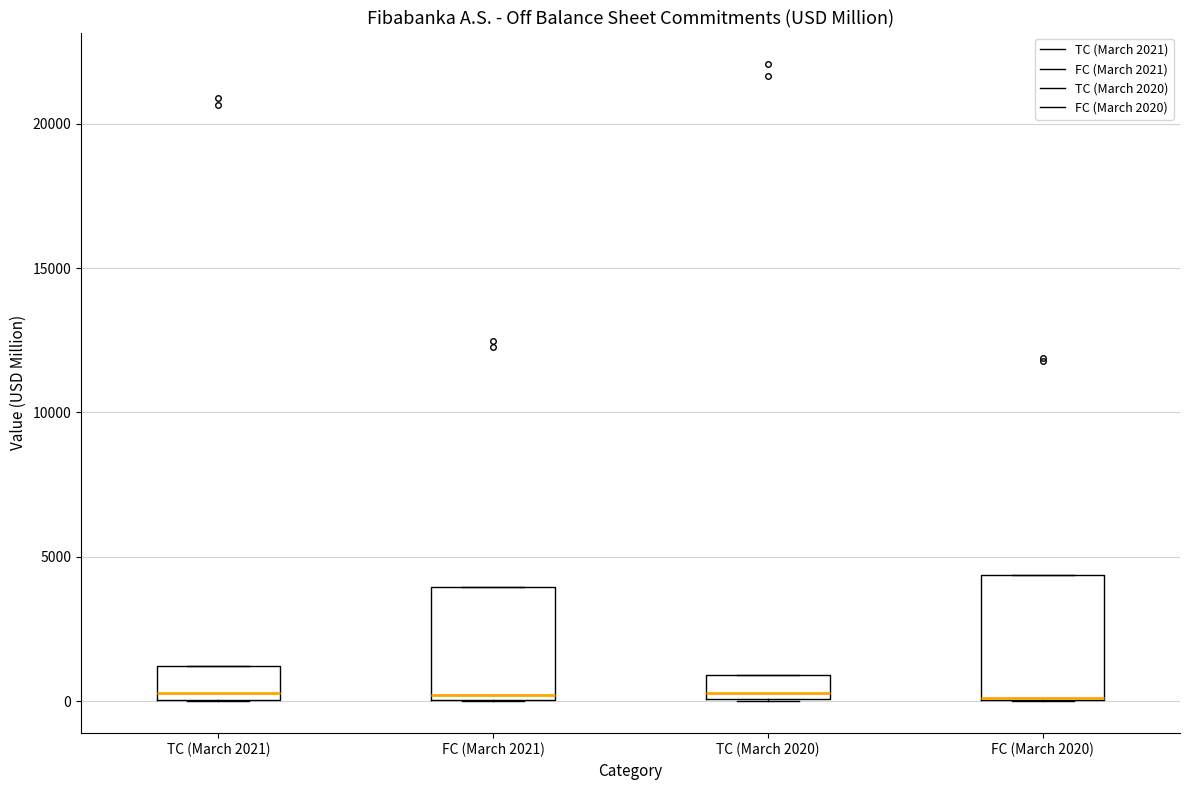

Reading left to right, read every box against the y-axis: the position of its median line, the range the box covers, and the ends of its whiskers. The values are not printed on the chart, so give them approximately, as read against the axis.

TC (March 2021): median 500, box 0 to 1000, whiskers 0 to 1000
FC (March 2021): median 0 (just above the box's lower edge), box 0 to 4000, whiskers 0 to 4000
TC (March 2020): median 500, box 0 to 1000, whiskers 0 to 1000
FC (March 2020): median 0 (drawn on the box's lower edge), box 0 to 4500, whiskers 0 to 4500